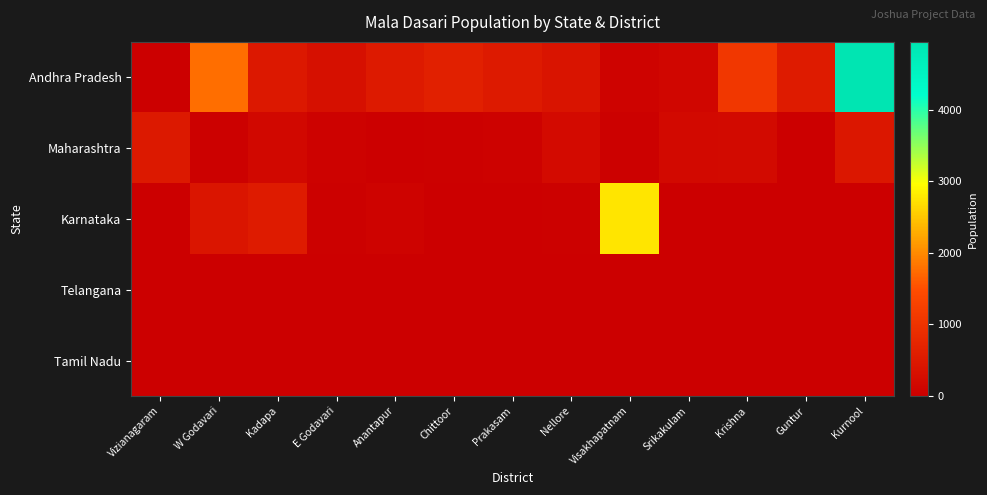

What is the spread (max minus min) of values at W Godavari?

1760